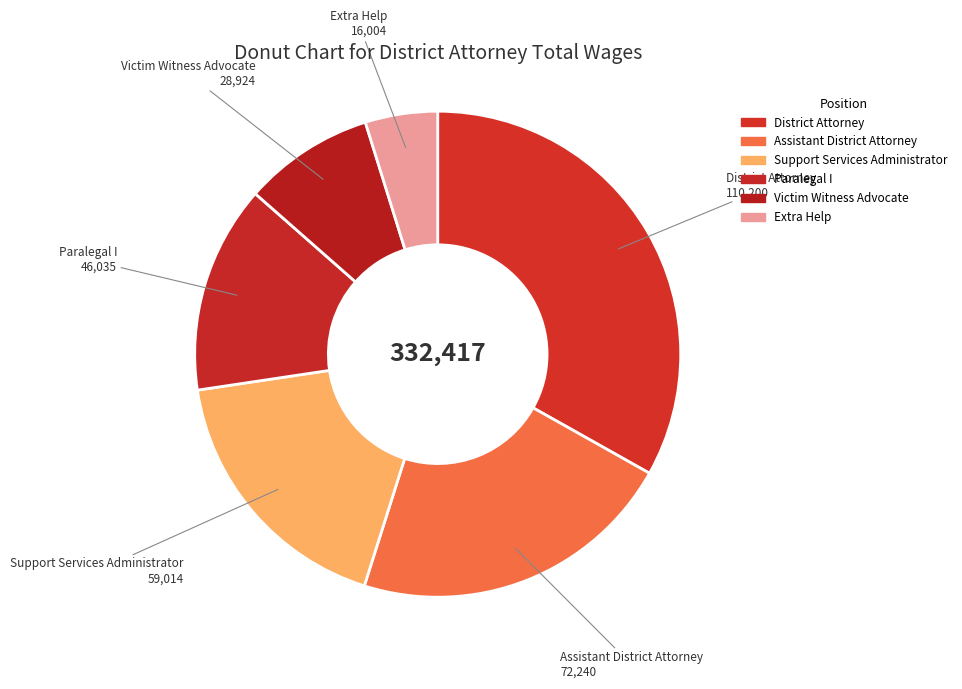

What percentage is the Assistant District Attorney slice, to the nearest percent?

22%